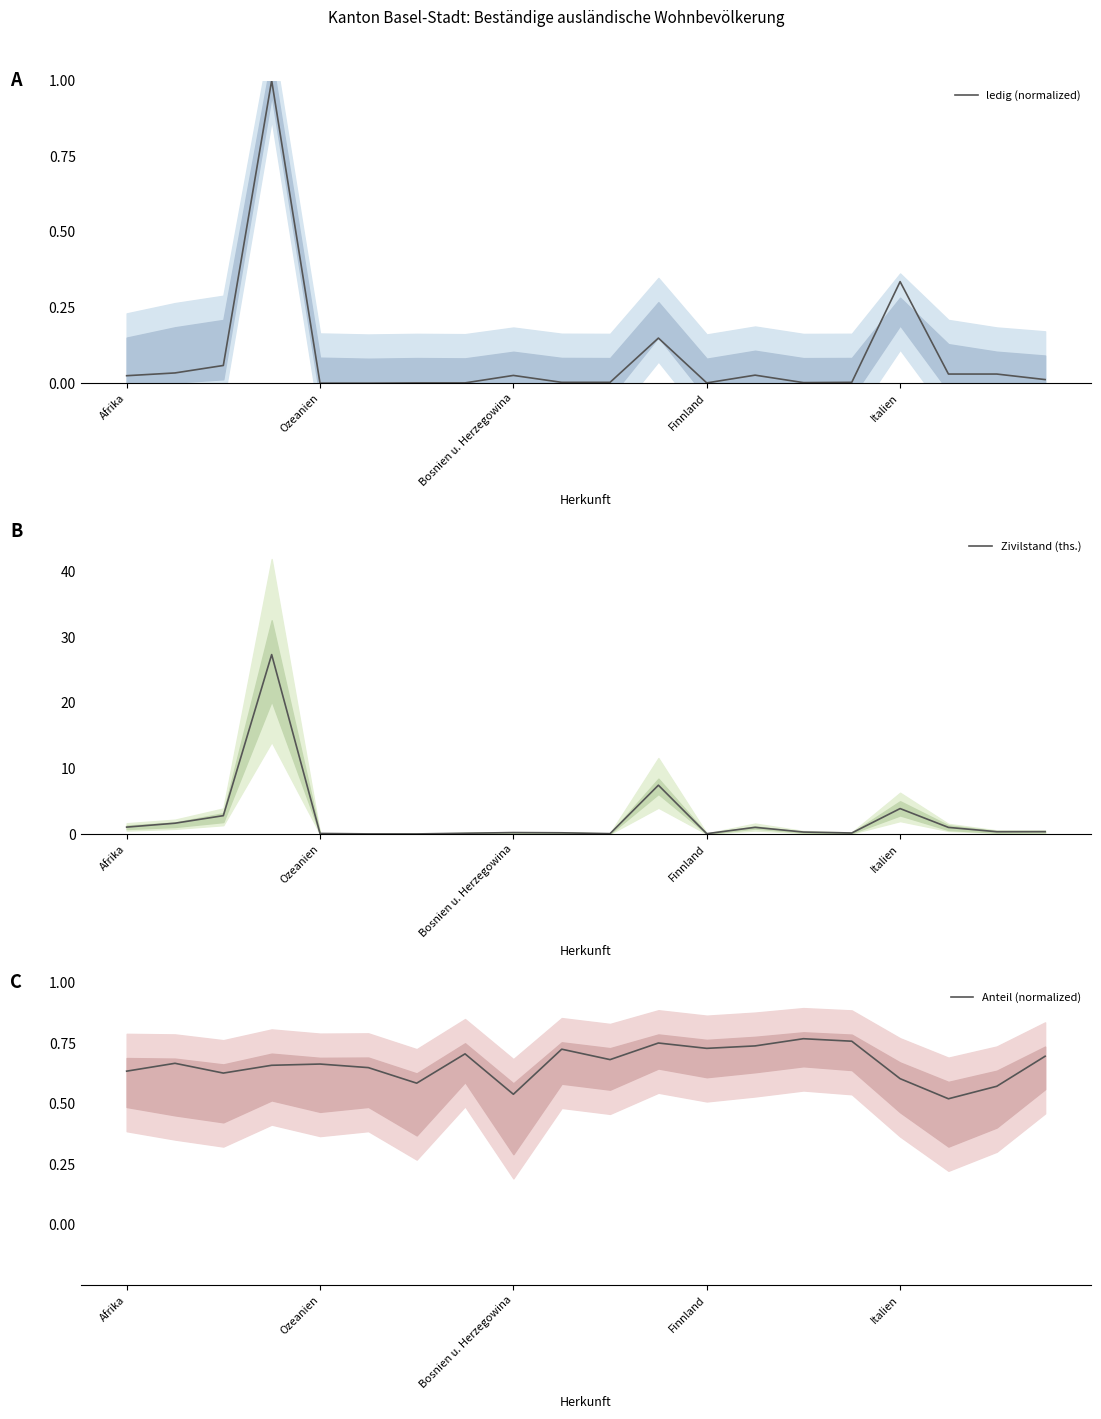

How many times do ledig (normalized) and Anteil (normalized) cross each other?

2